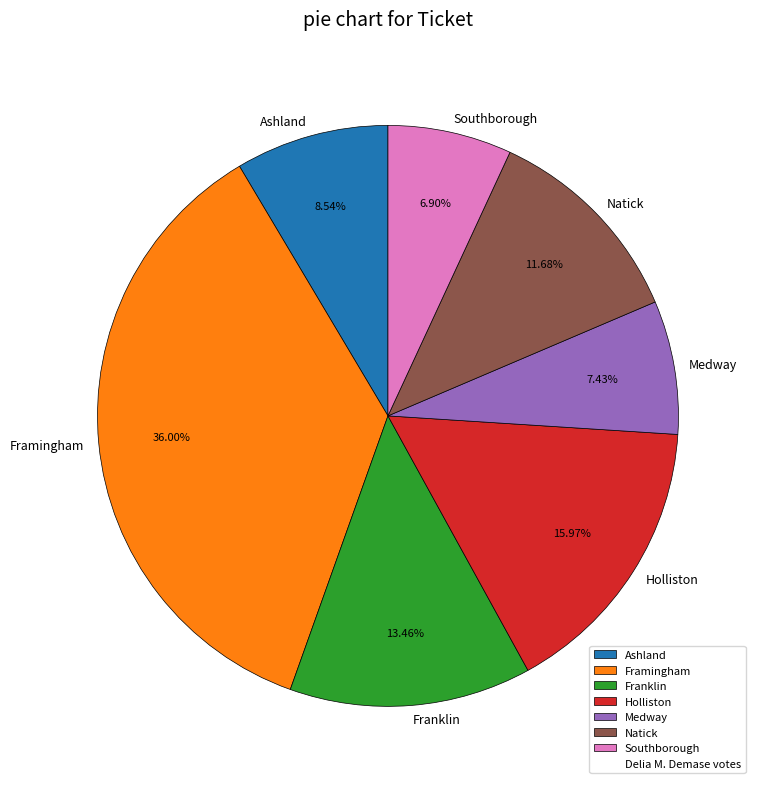

Approximately how many times larger is the value at Holliston compared to Medway?

2.1